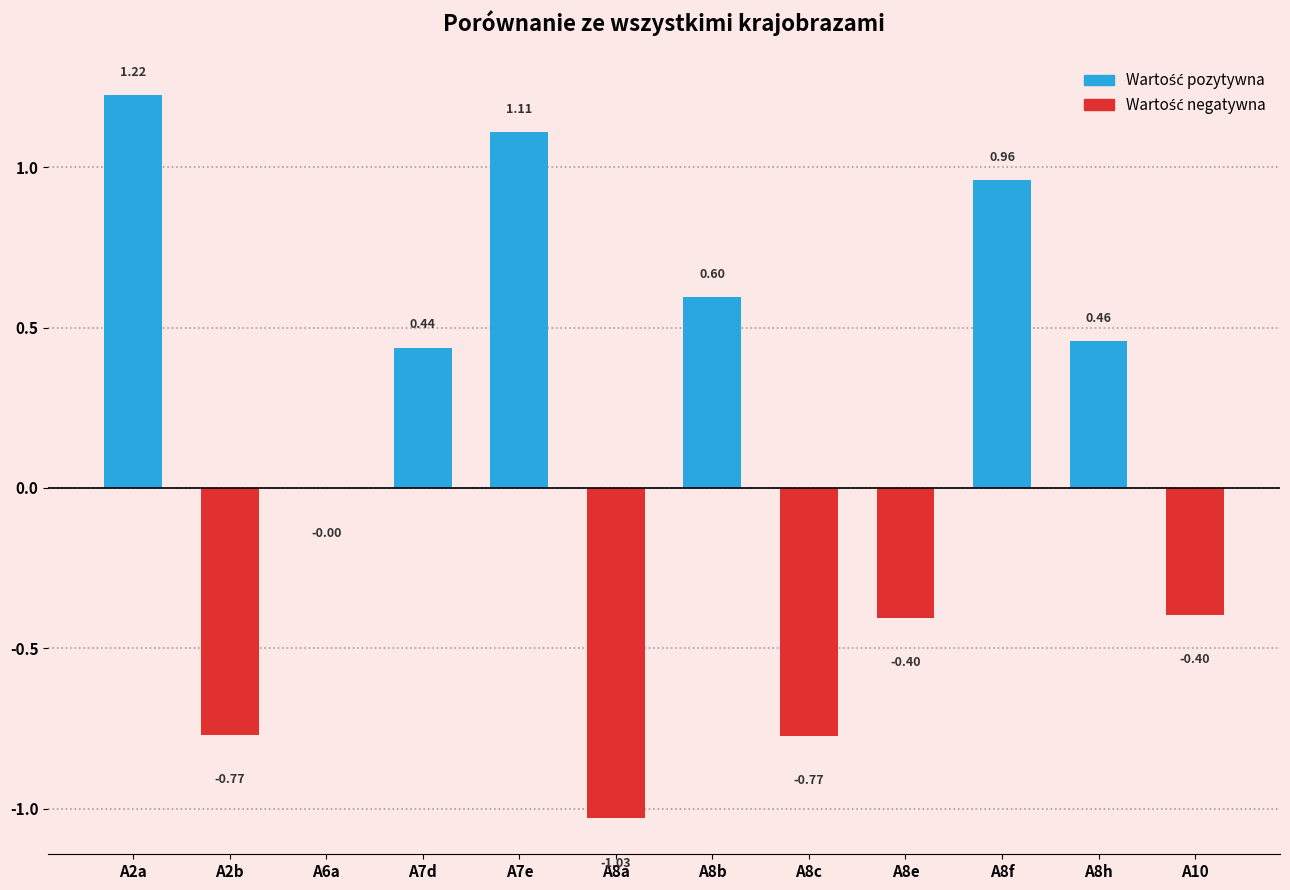

Rank the series by their average value, from highest to lowest.

Porownanie (pozytywne), Porownanie (negatywne)